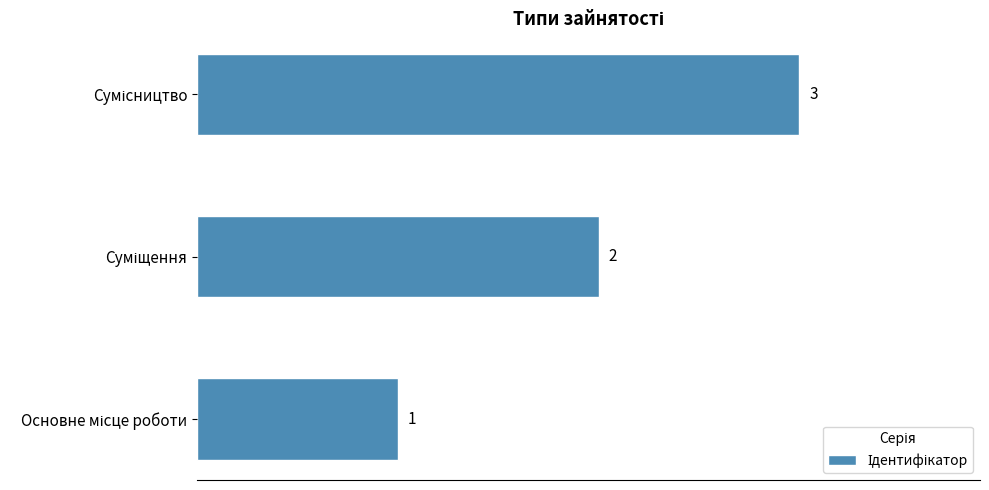

How many values are between 1 and 3?

3